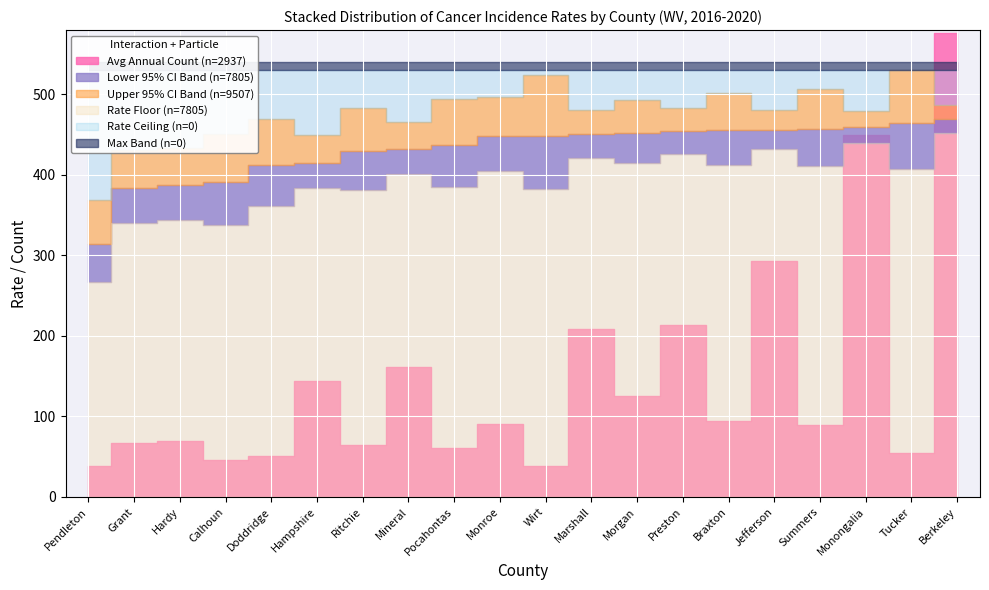

Which series has the largest total across all categories?

Upper 95% CI